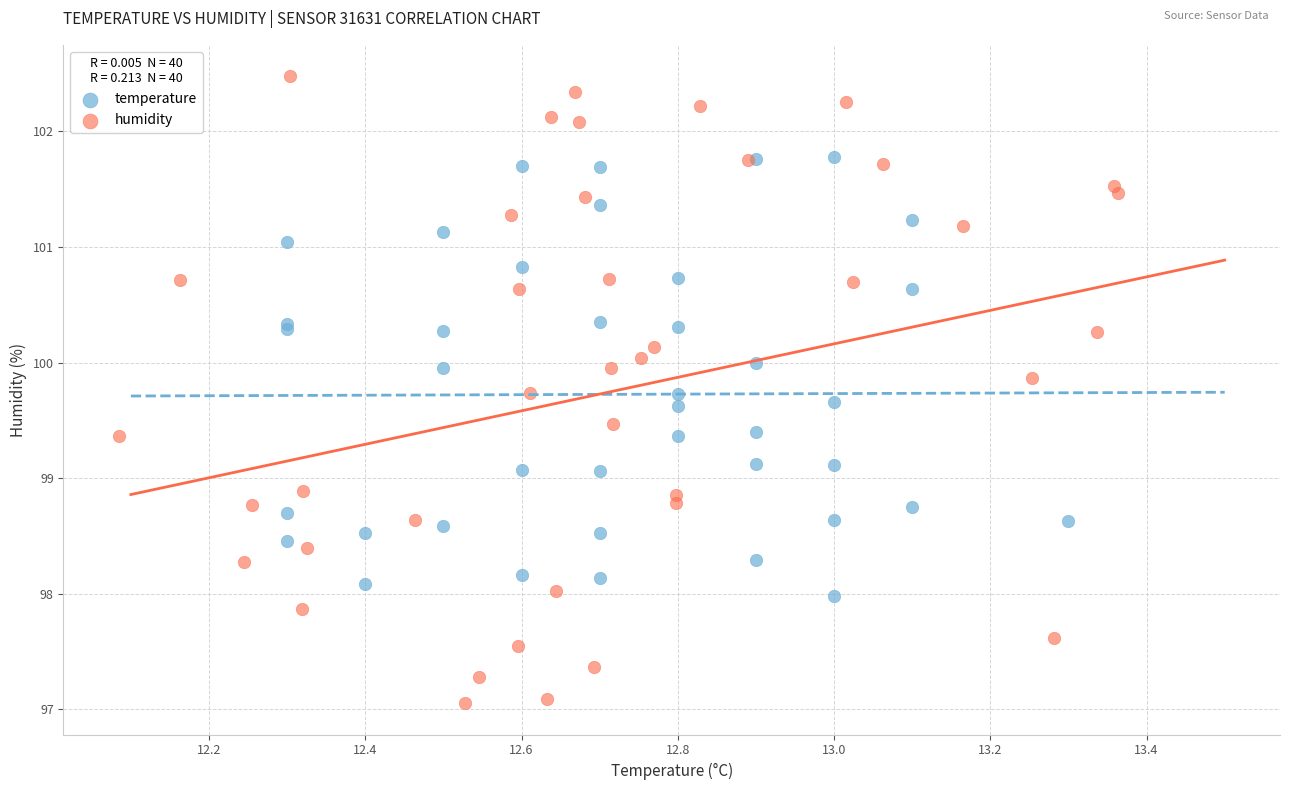

Which series contains the lowest Y value?

humidity